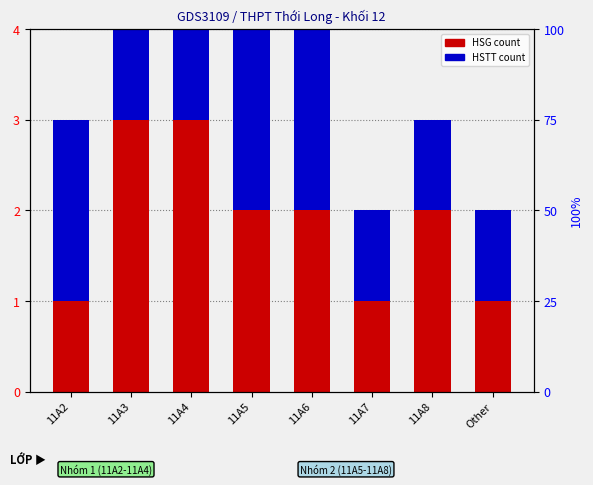

At 11A8, list the series in order from largest to smallest.

HSG count, HSTT count